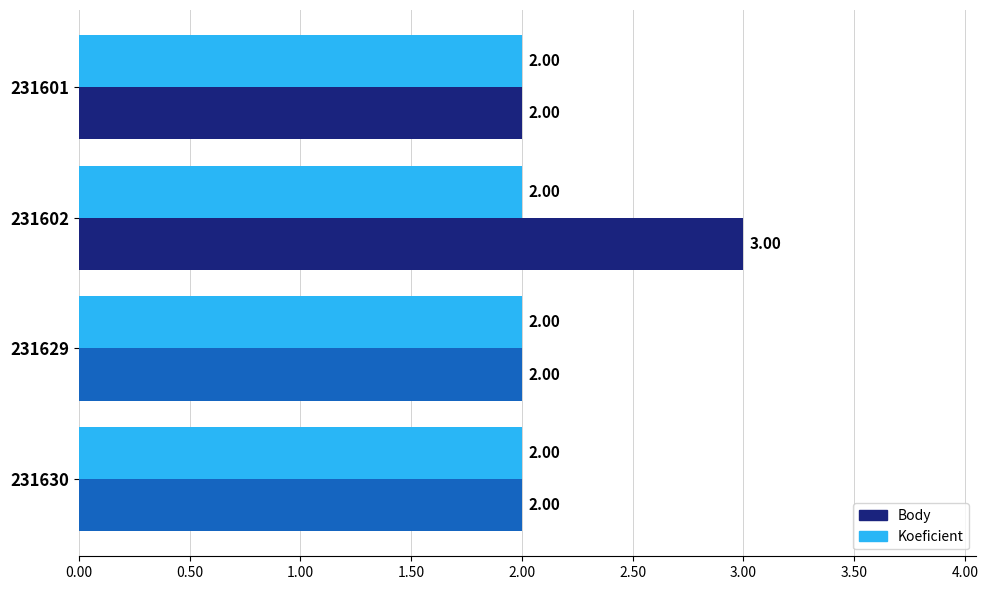

What is the smallest value displayed?

2